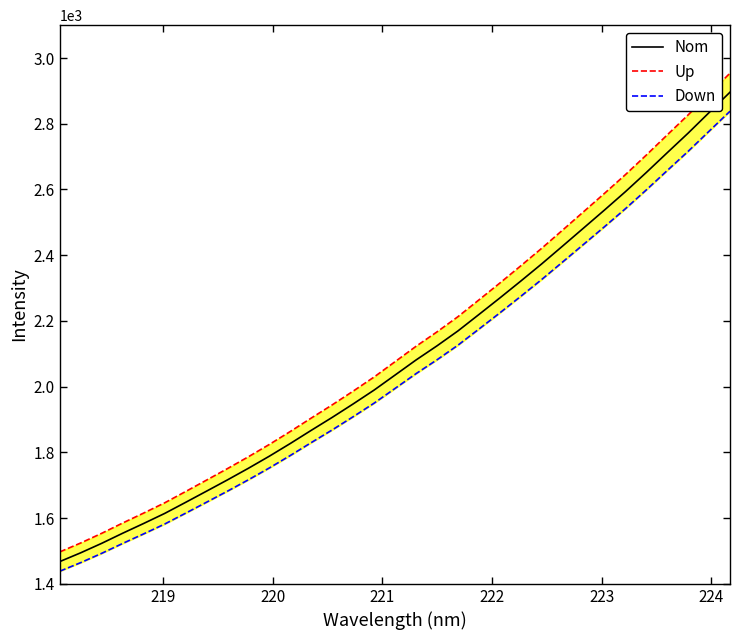

What is the maximum value for Nom?

2896.1